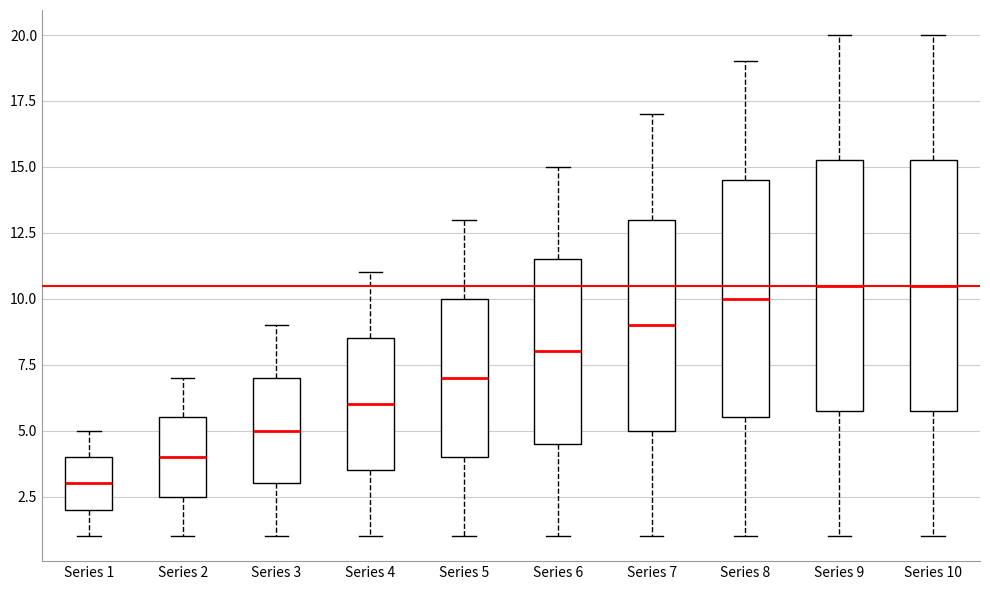

Reading left to right, transcribe this box plot: for each box, give where its median line is, the range the box spans, and where its two whiskers end, as read against the y-axis. The values are not printed on the chart, so give them approximately, as read against the axis.

Series 1: median 3.0, box 2.0 to 4.0, whiskers 1.0 to 5.0
Series 2: median 4.0, box 2.5 to 5.5, whiskers 1.0 to 7.0
Series 3: median 5.0, box 3.0 to 7.0, whiskers 1.0 to 9.0
Series 4: median 6.0, box 3.5 to 8.5, whiskers 1.0 to 11.0
Series 5: median 7.0, box 4.0 to 10.0, whiskers 1.0 to 13.0
Series 6: median 8.0, box 4.5 to 11.5, whiskers 1.0 to 15.0
Series 7: median 9.0, box 5.0 to 13.0, whiskers 1.0 to 17.0
Series 8: median 10.0, box 5.5 to 14.5, whiskers 1.0 to 19.0
Series 9: median 10.5, box 6.0 to 15.5, whiskers 1.0 to 20.0
Series 10: median 10.5, box 6.0 to 15.5, whiskers 1.0 to 20.0